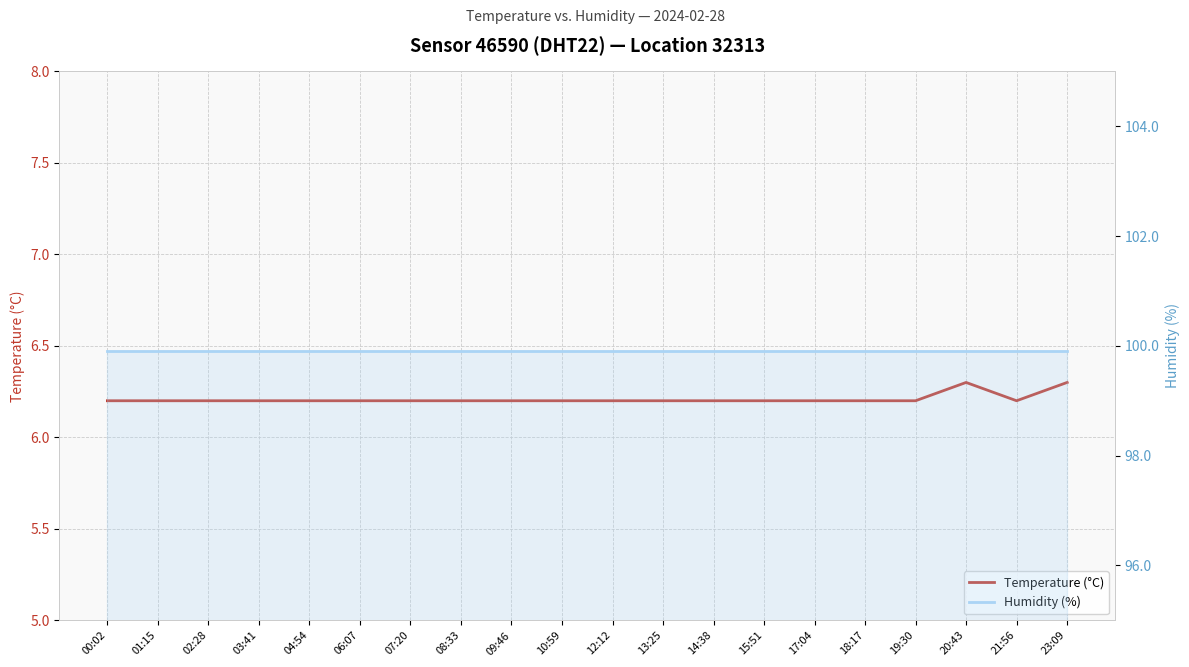

Which category has the highest value in the Temperature (°C) series?

20:43